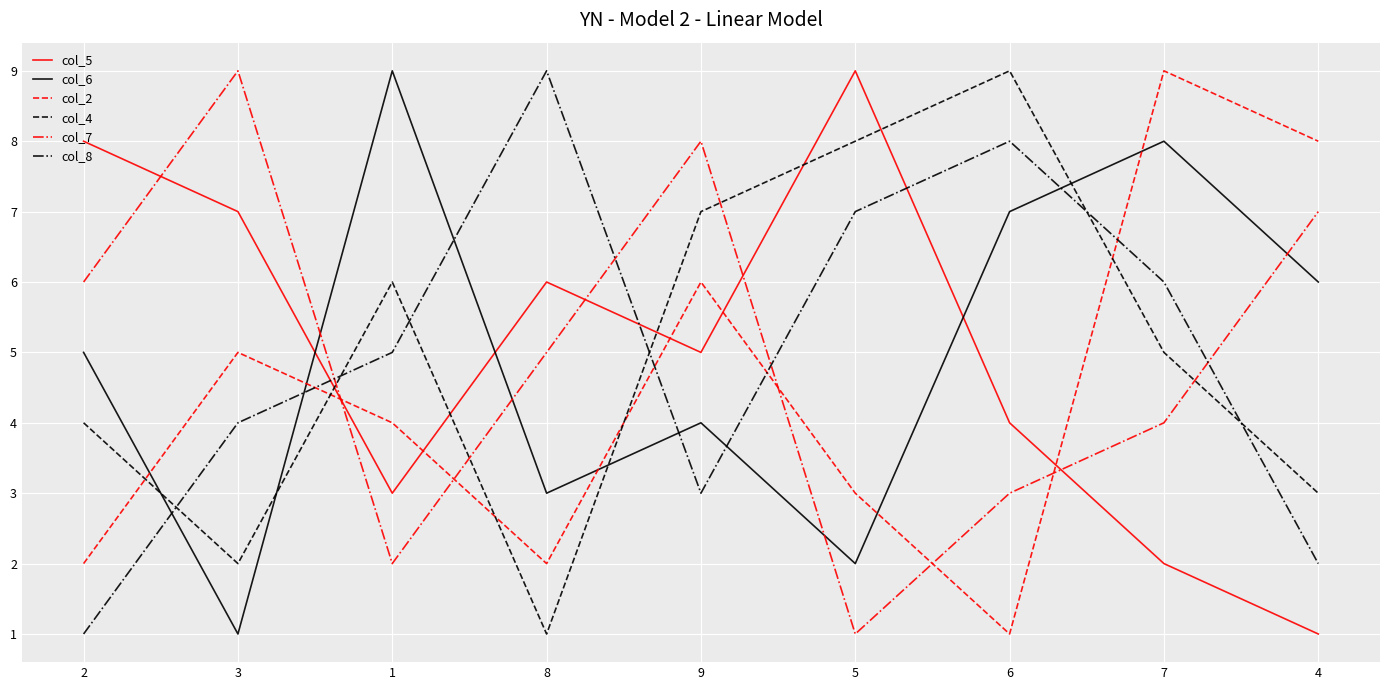

List the labels in order of col_7 value, largest first.

3, 9, 4, 2, 8, 7, 6, 1, 5